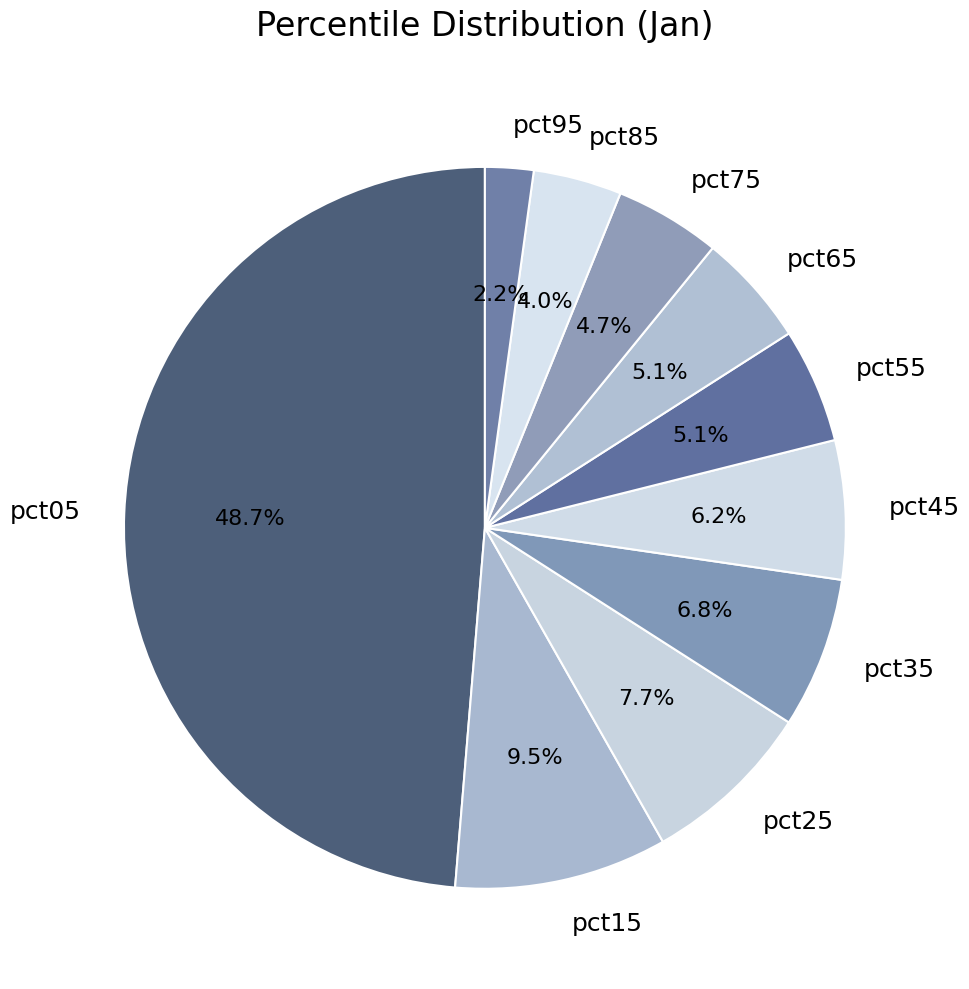

Which category has the smallest portion of the pie?

pct95